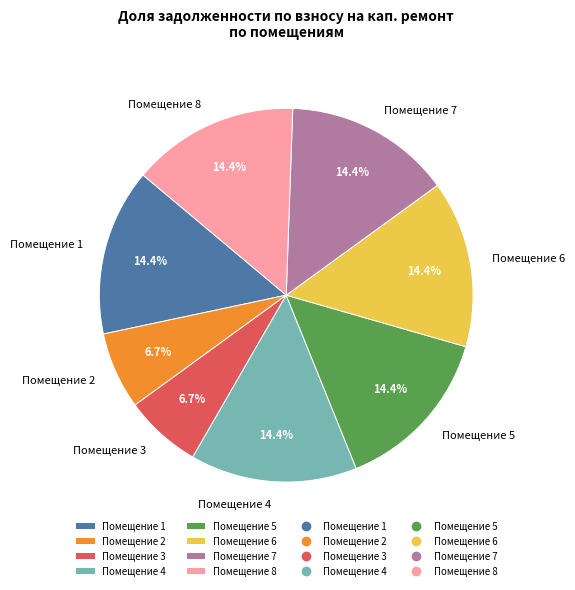

Combined, do Помещение 8 and Помещение 4 account for over 50%?

No